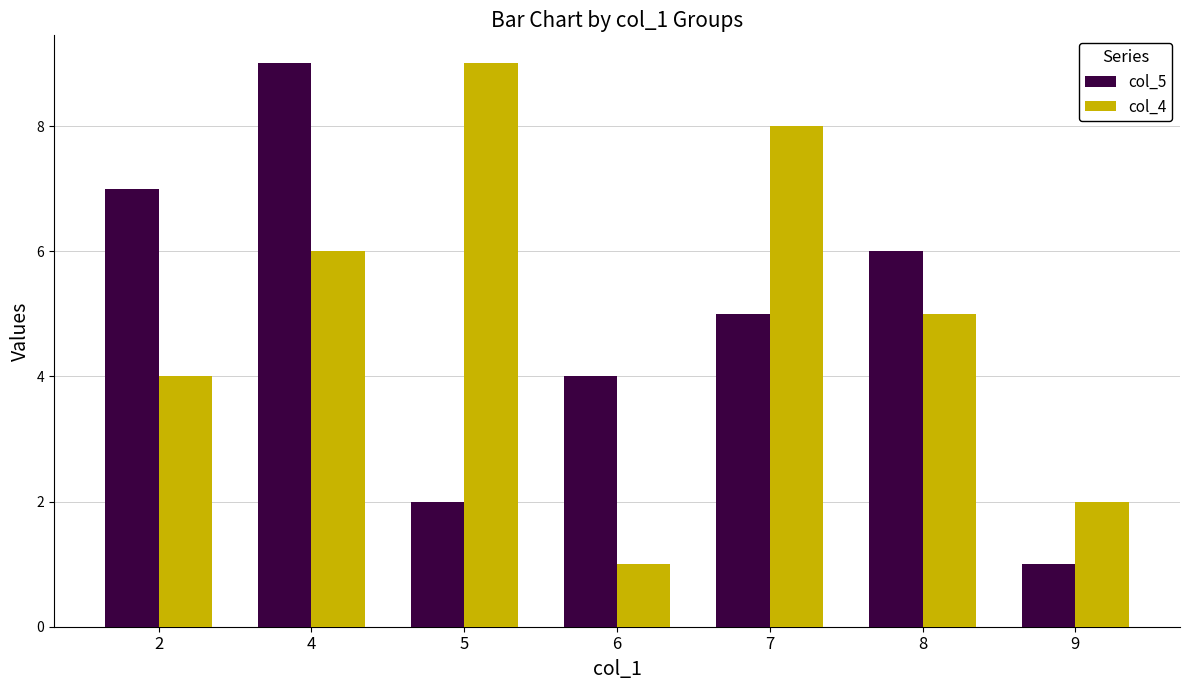

At which label is col_5 closest to 5?

7